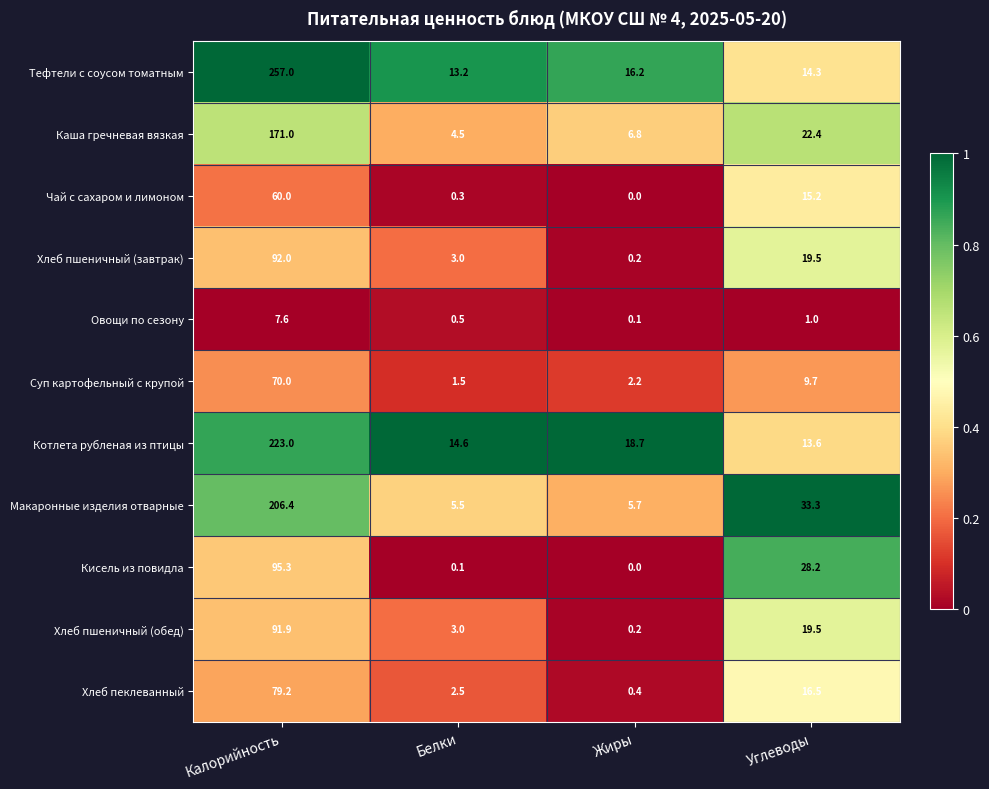

What is the greatest value displayed?

257.0